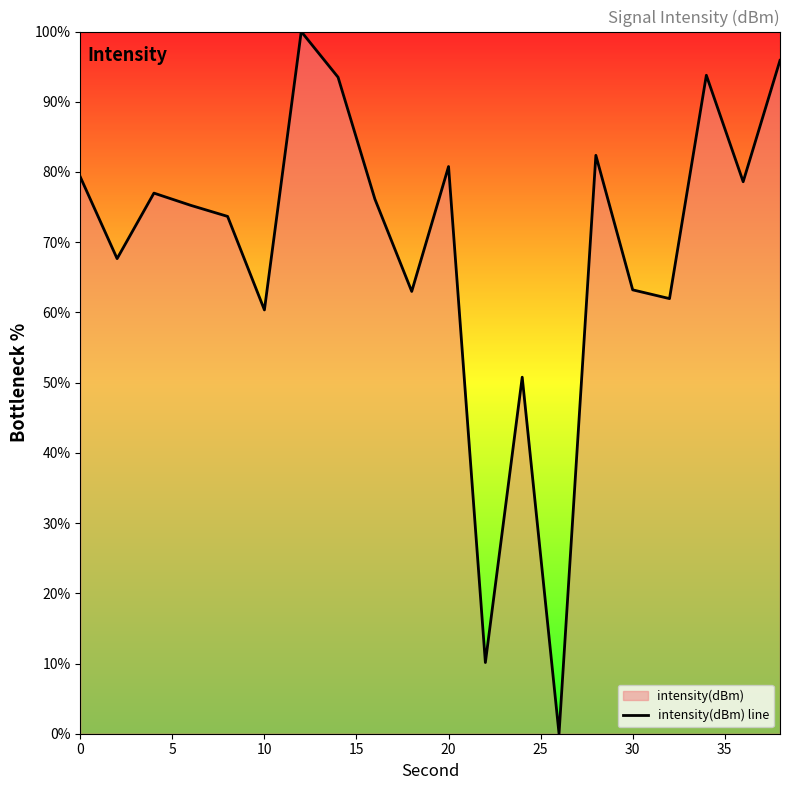

What is the greatest value displayed?

100.0